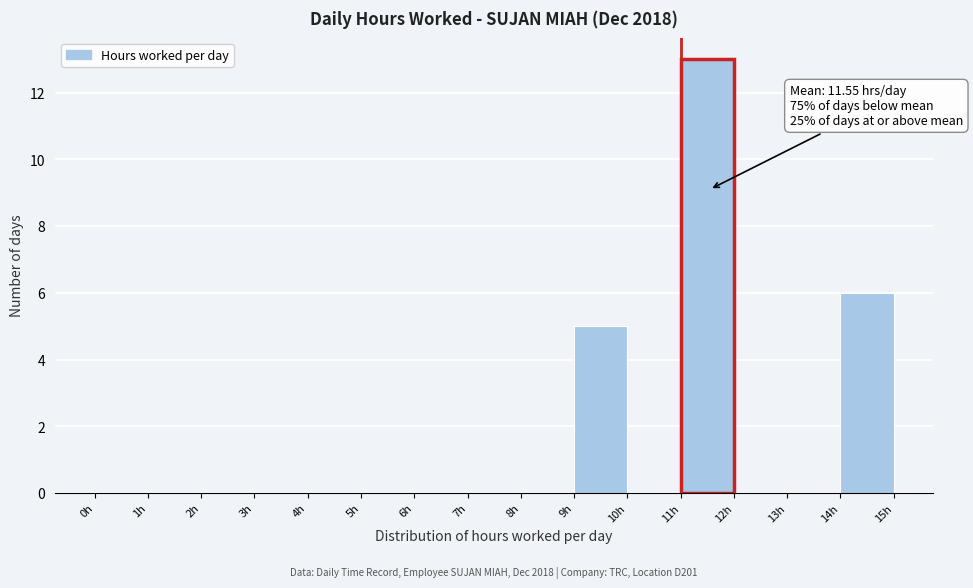

Over which range of the x-axis is the bar tallest?

11 to 12